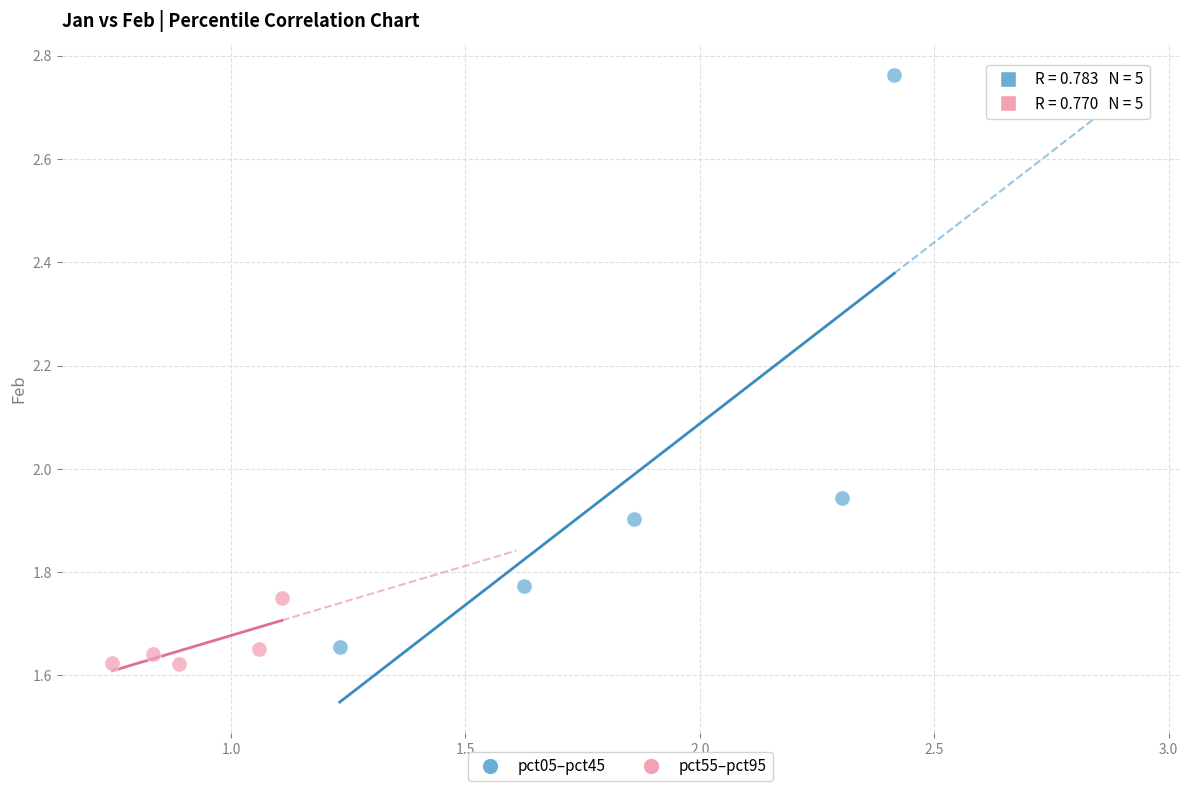

Which series contains the highest Y value?

pct05–pct45